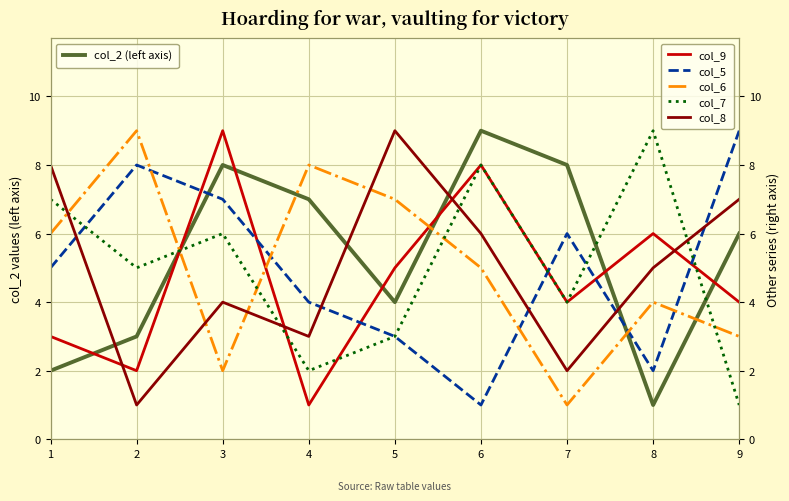

What is the value of the col_2 (left axis) point at the 1st from the left?

2